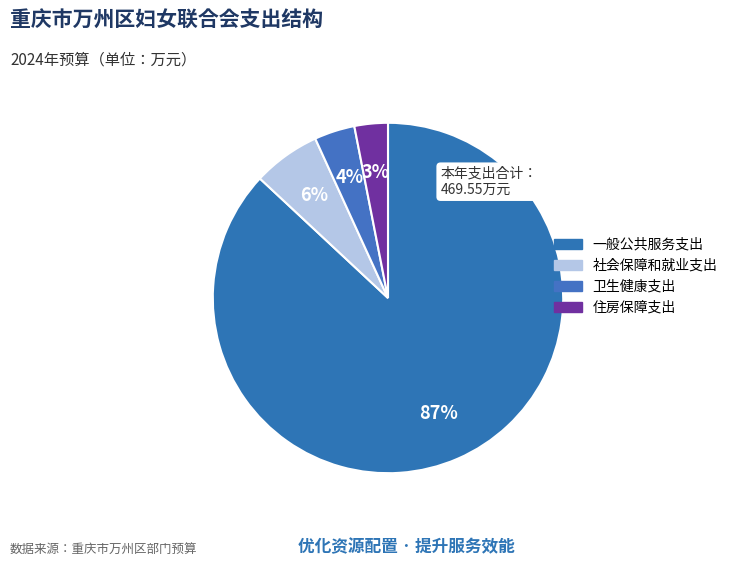

Does any single category account for the majority?

Yes